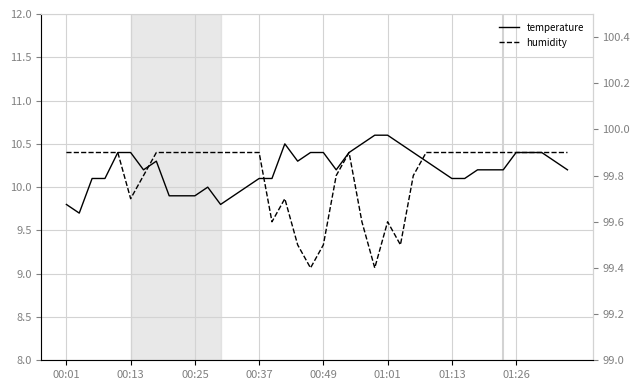

Which series changed the most between 30 and 33?

temperature